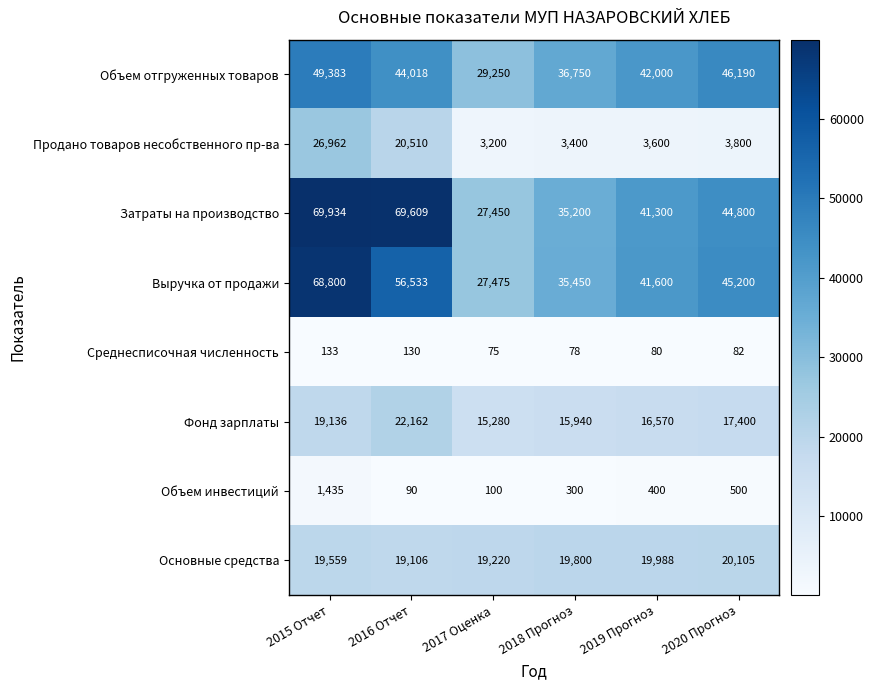

What is the total value across all series at 2018 Прогноз?

146918